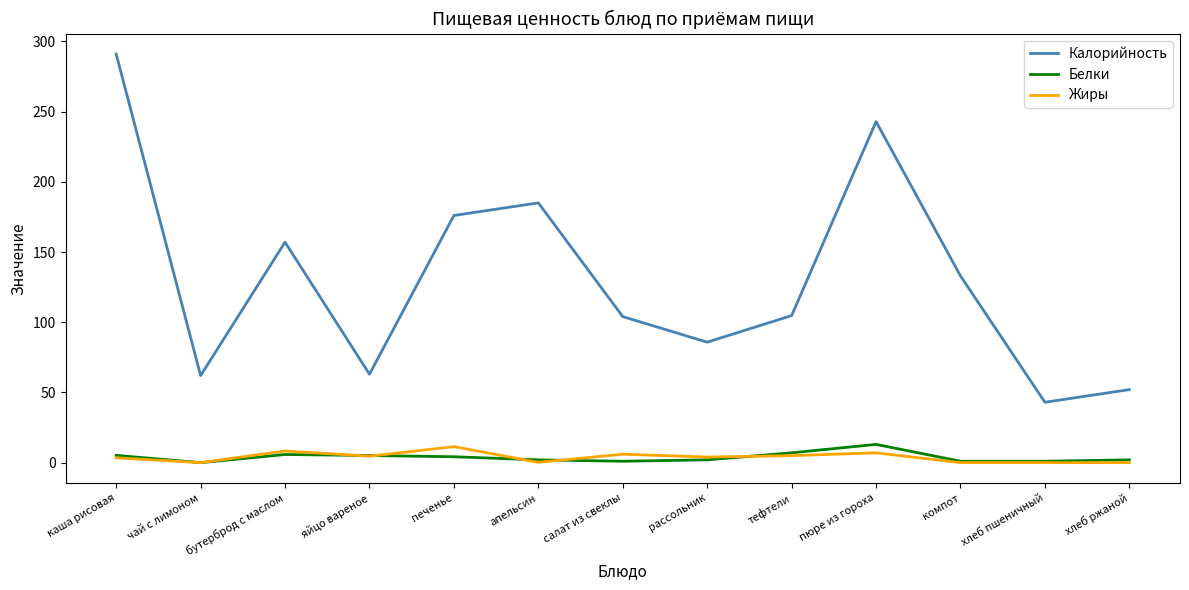

True or false: Калорийность and Жиры intersect in this chart.

False